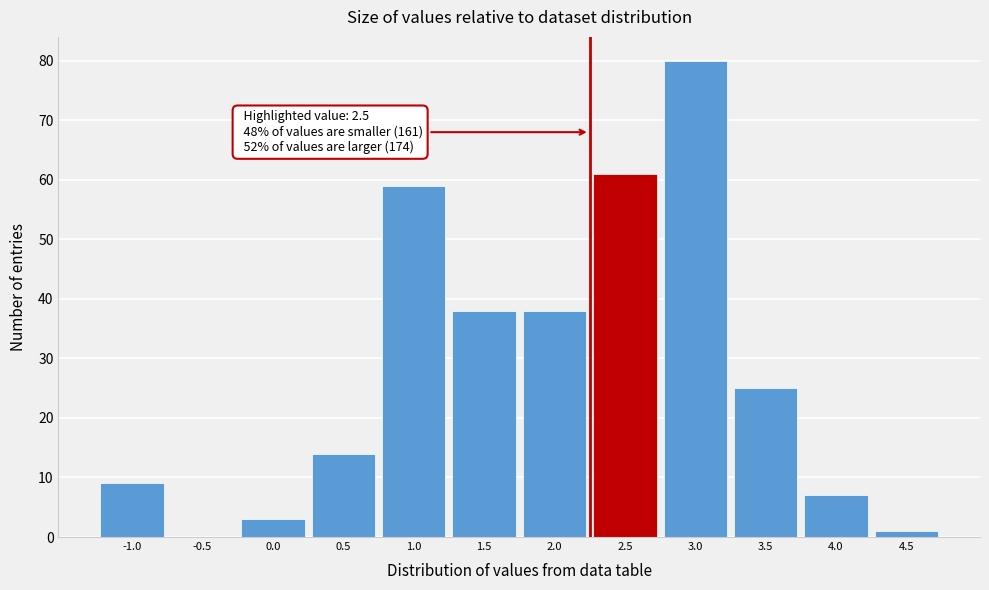

Reading right to left, what are all the values shown in this chart?

4.5=1	4.0=7	3.5=25	3.0=80	2.5=61	2.0=38	1.5=38	1.0=59	0.5=14	0.0=3	-0.5=0	-1.0=9